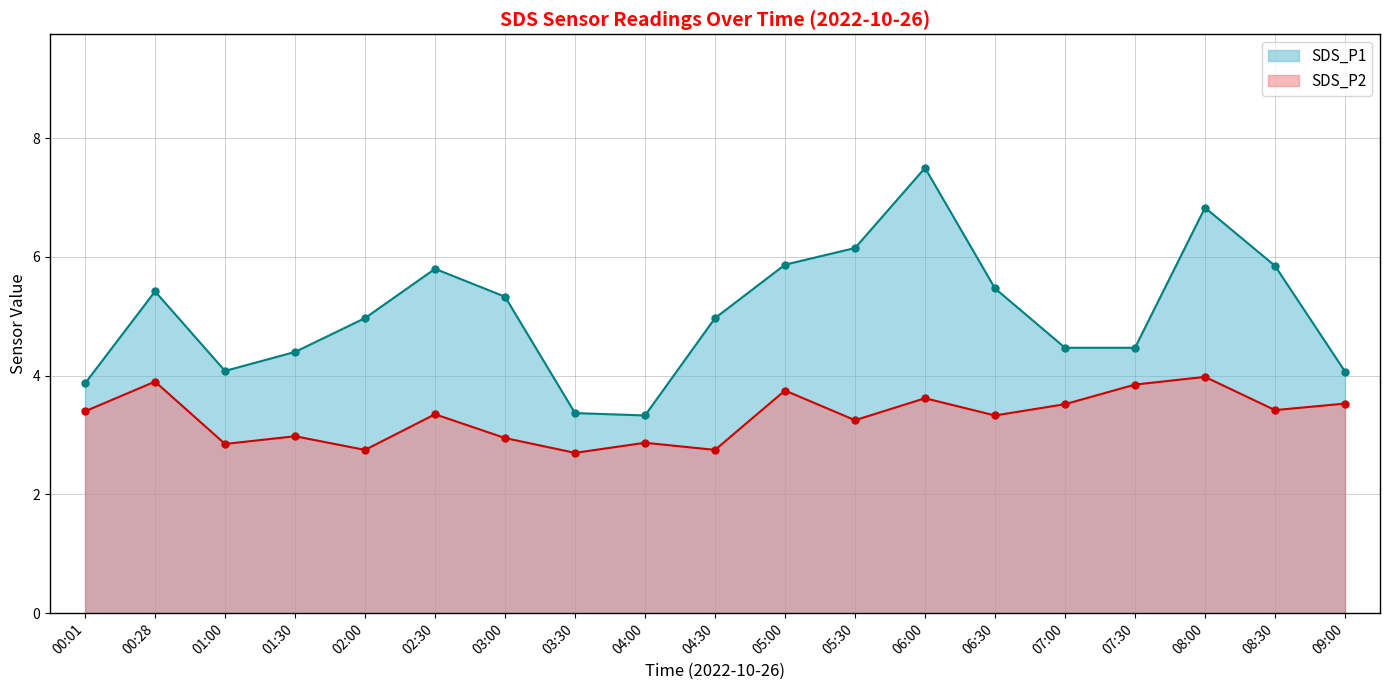

Rank the series at 04:30 from highest to lowest value.

SDS_P1, SDS_P2